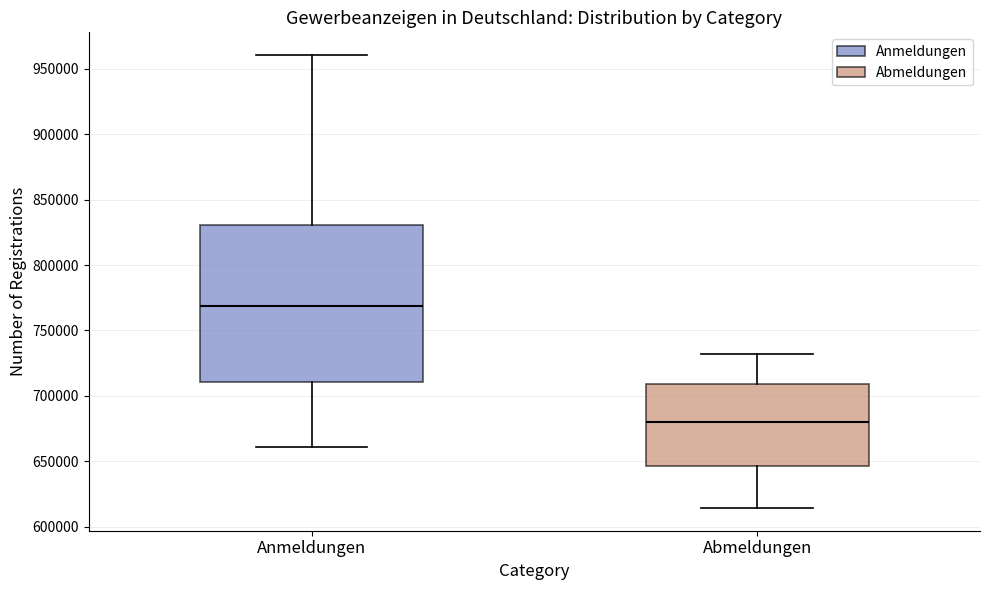

Comparing the boxes themselves (not the whiskers), which one is the tallest?

Anmeldungen